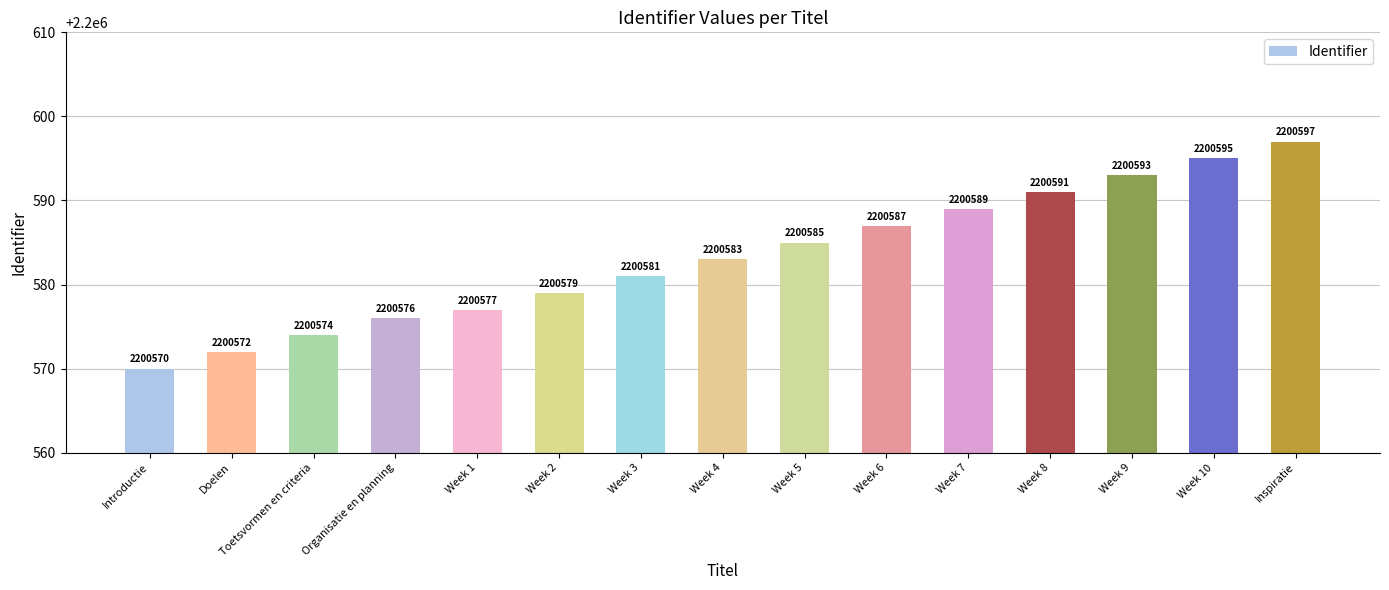

What is the difference between the maximum and minimum values?

27